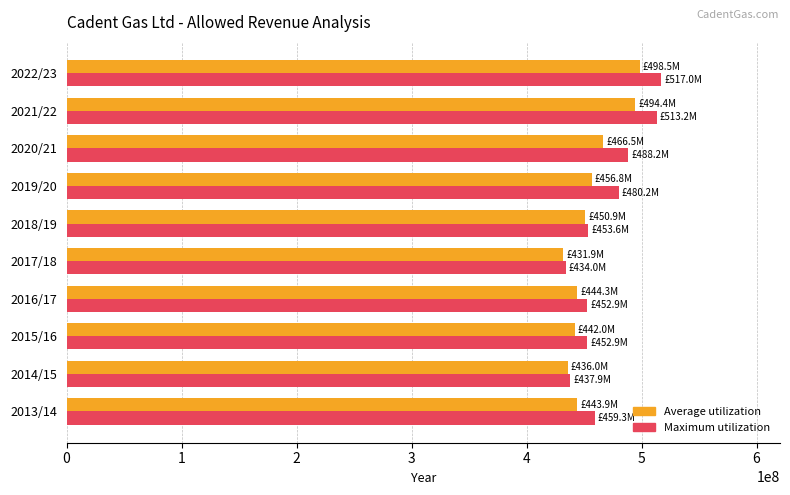

Is the value of Average utilization at 2020/21 greater than the value of Maximum utilization at 2014/15?

Yes